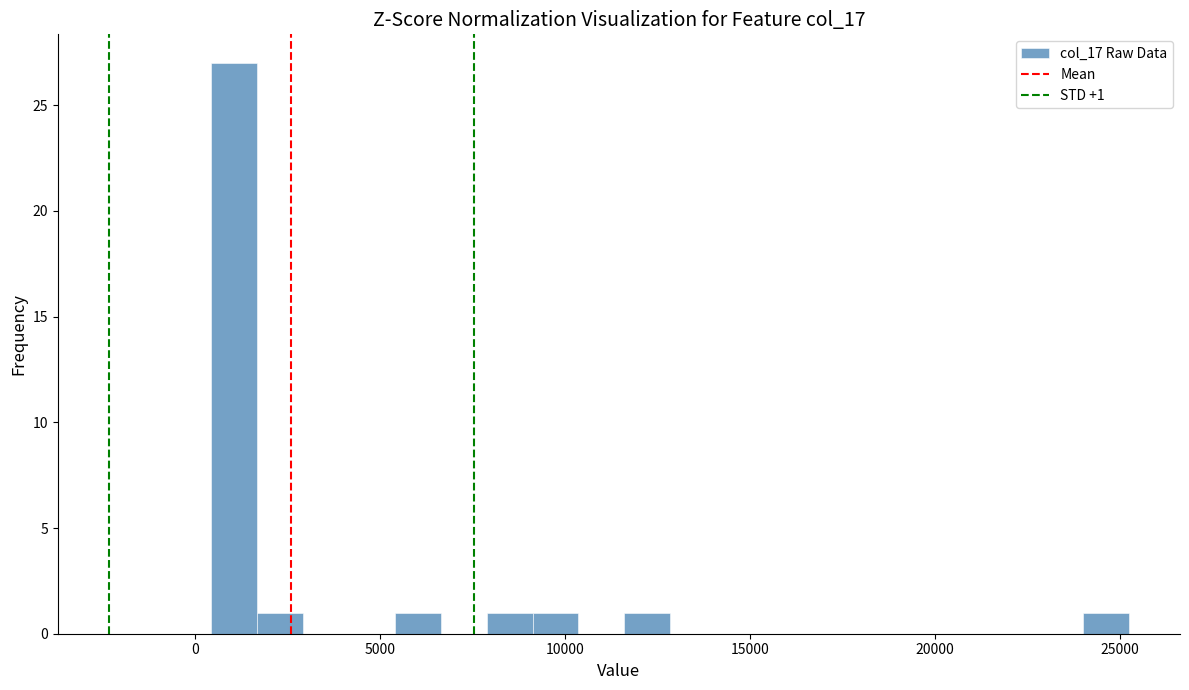

Around what value on the x-axis is the tallest bar? Give the approximate position of its centre, as read against the axis.

1000